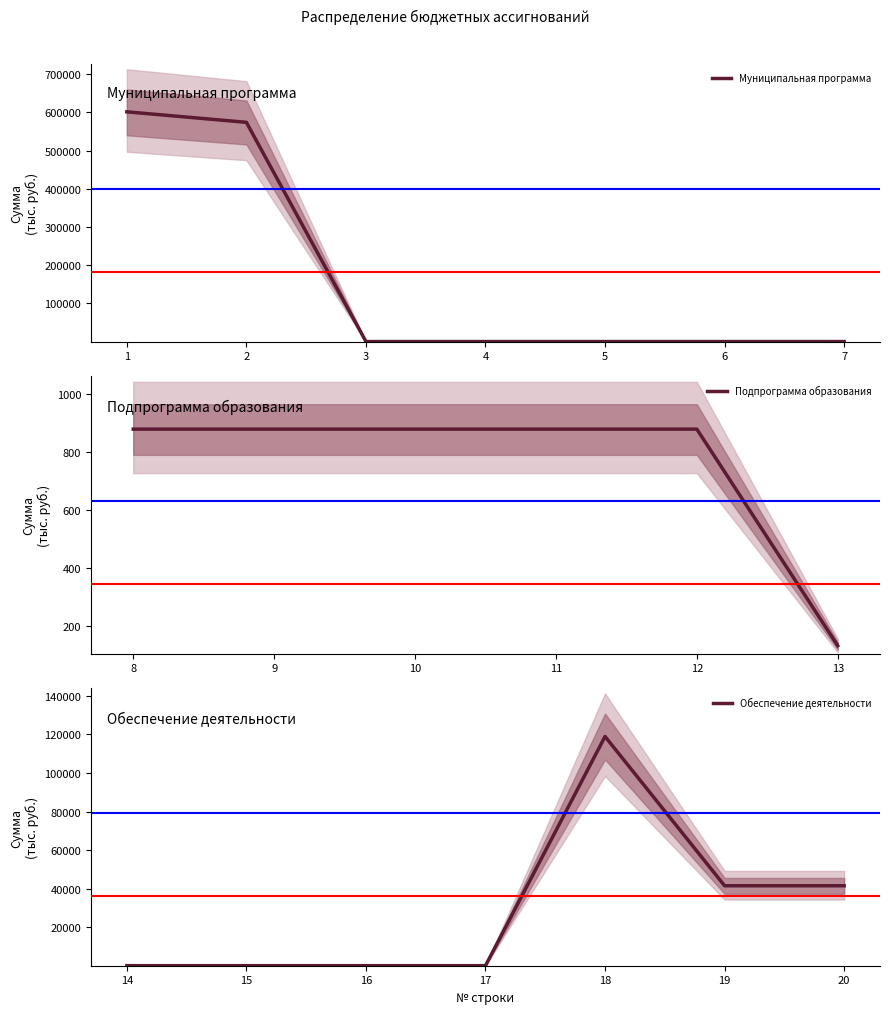

Is it true that upper_band equals 45667.5 at 18?

False